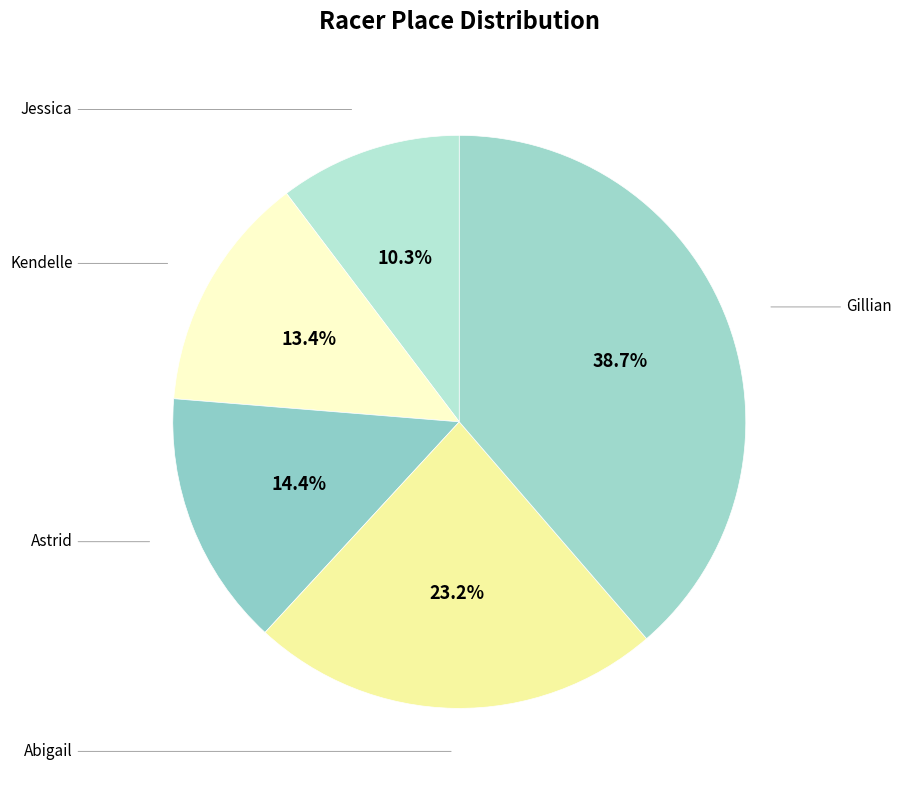

To the nearest percent, what percentage of the pie is Jessica?

10%